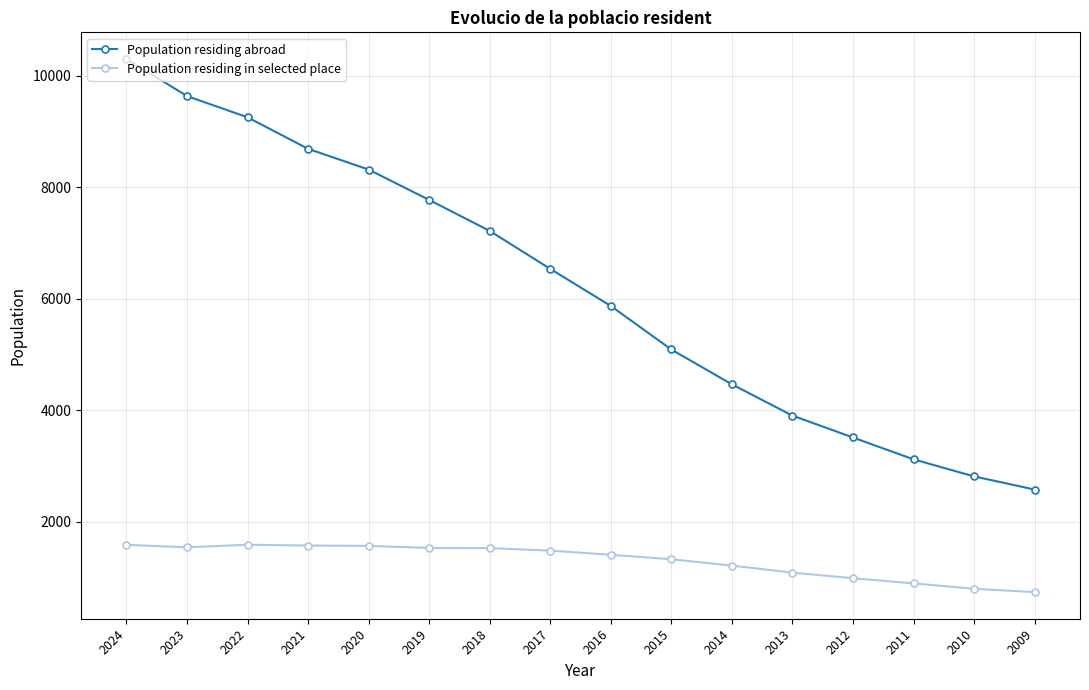

What is the sum of the Population residing in selected place values at 2022 and 2021?

3152